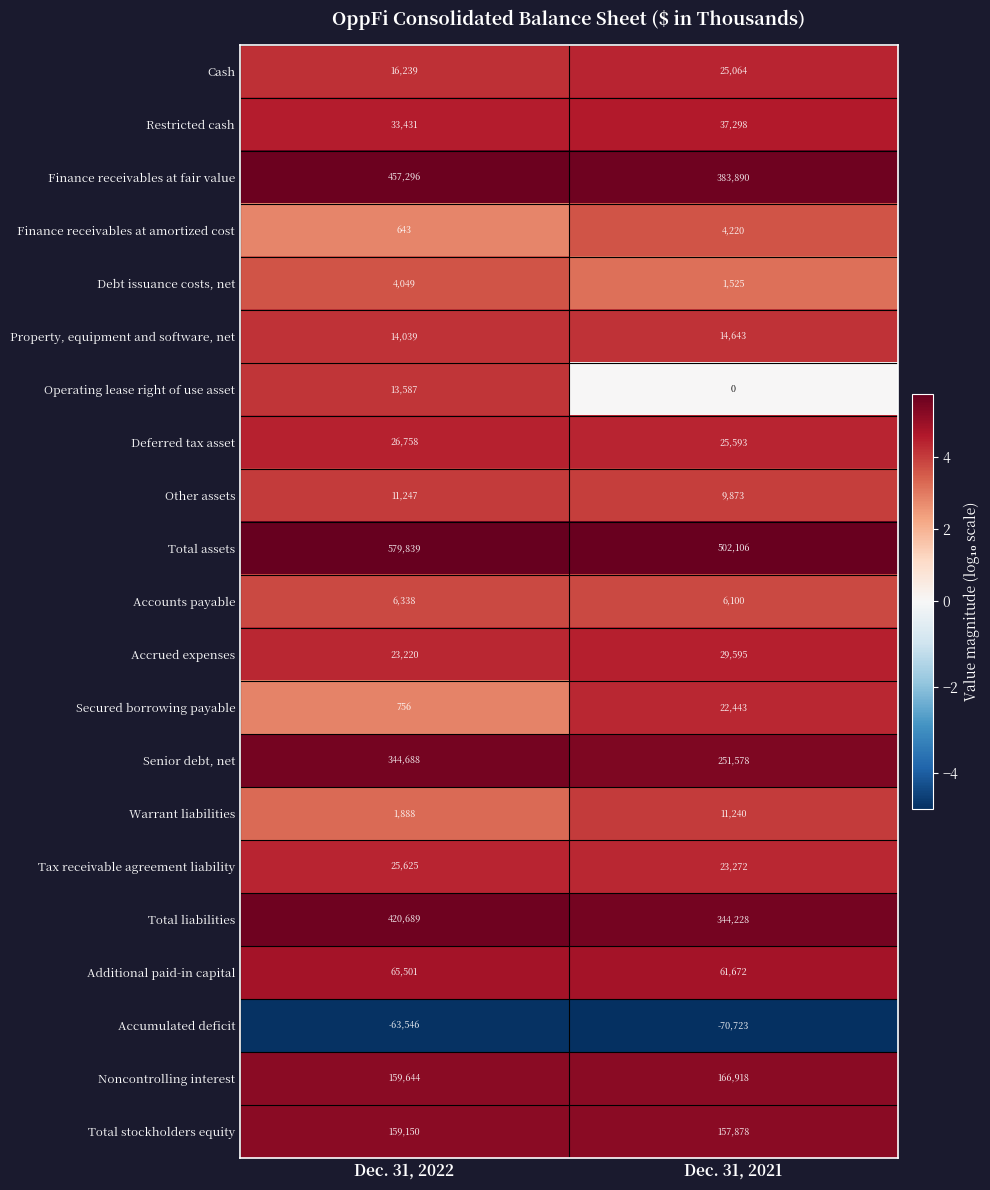

Is the value of Finance receivables at fair value at Dec. 31, 2021 greater than the value of Accounts payable at Dec. 31, 2022?

Yes